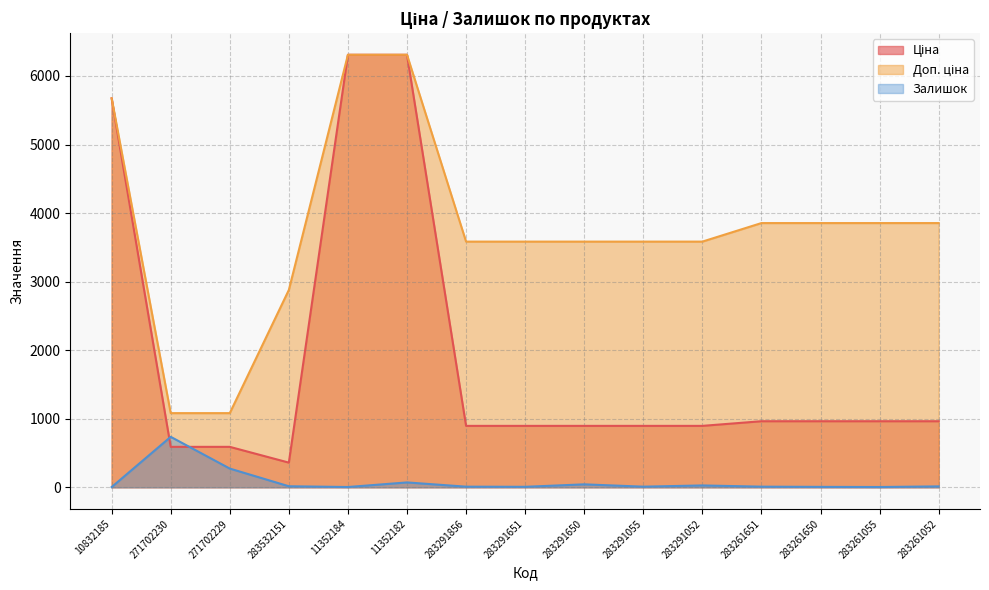

How many data points in Залишок are above 9?

7